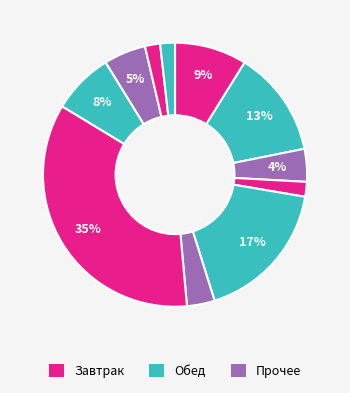

How many slices are in this pie chart?

11